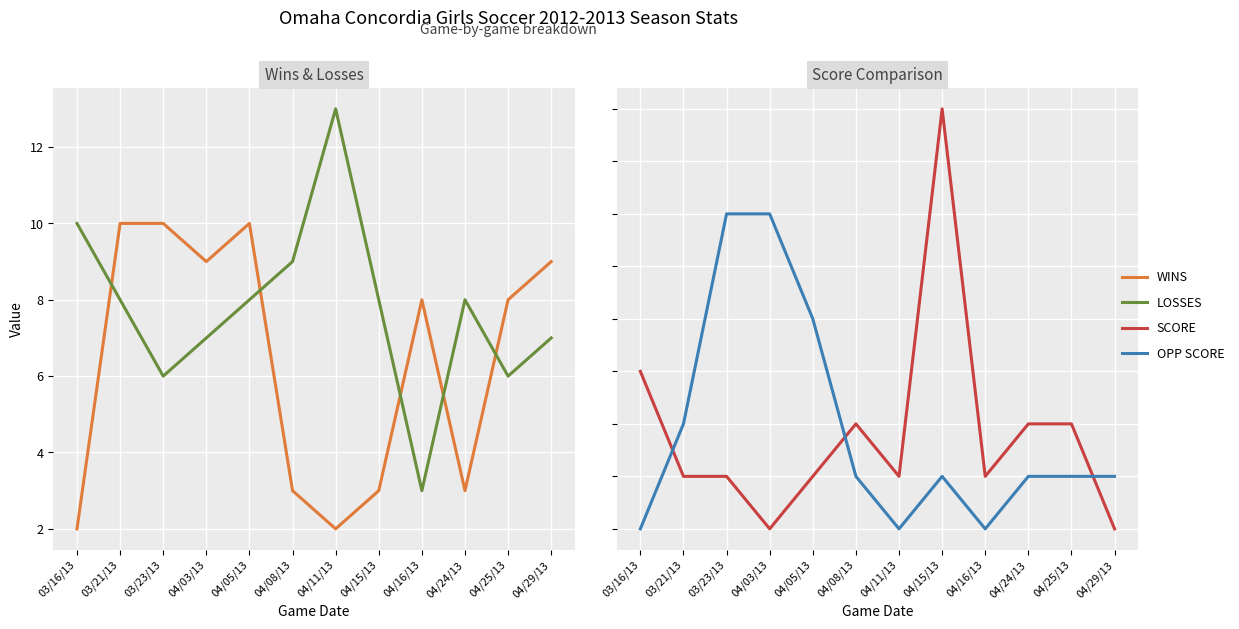

What is the label of the 3rd point from the left?

03/23/13